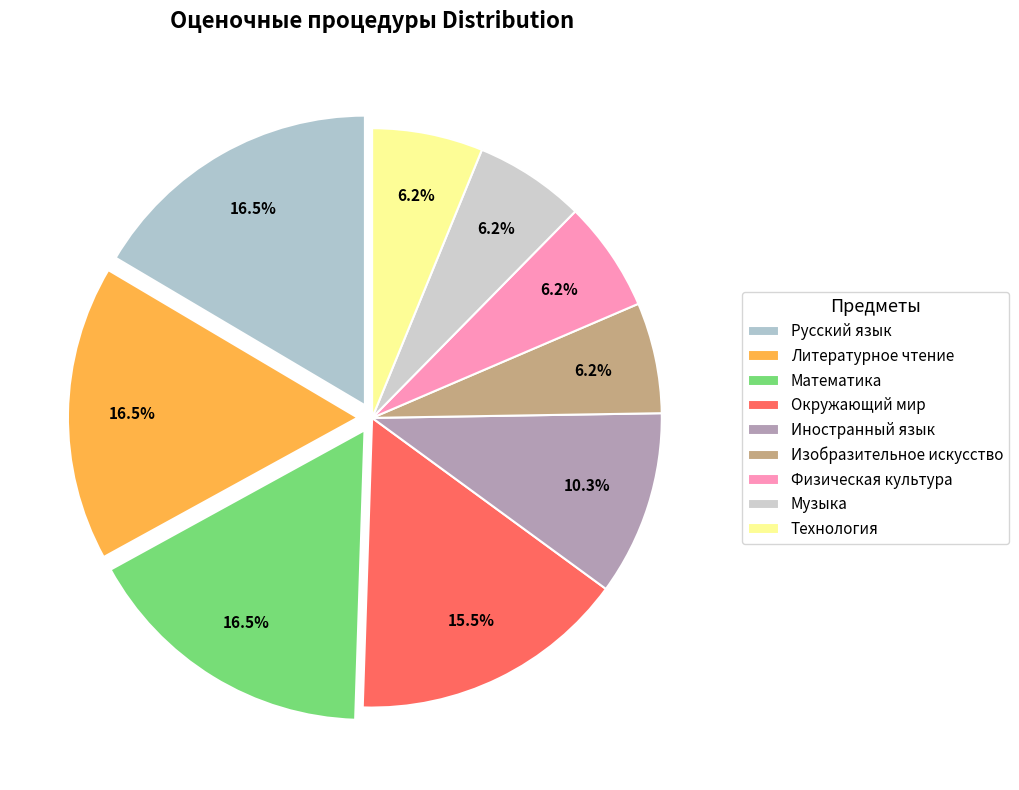

What is the ratio of the value at Музыка to the value at Изобразительное искусство?

1.0